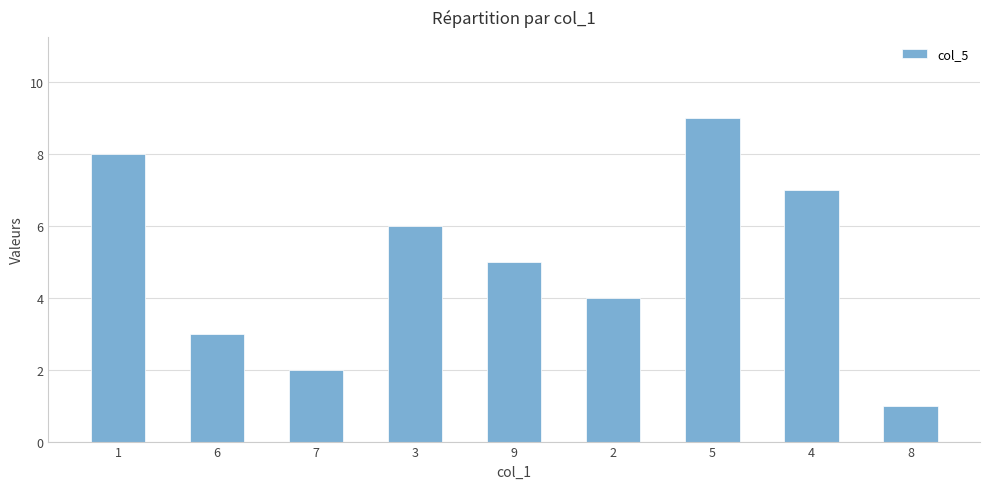

Which category has the highest value across all series?

5